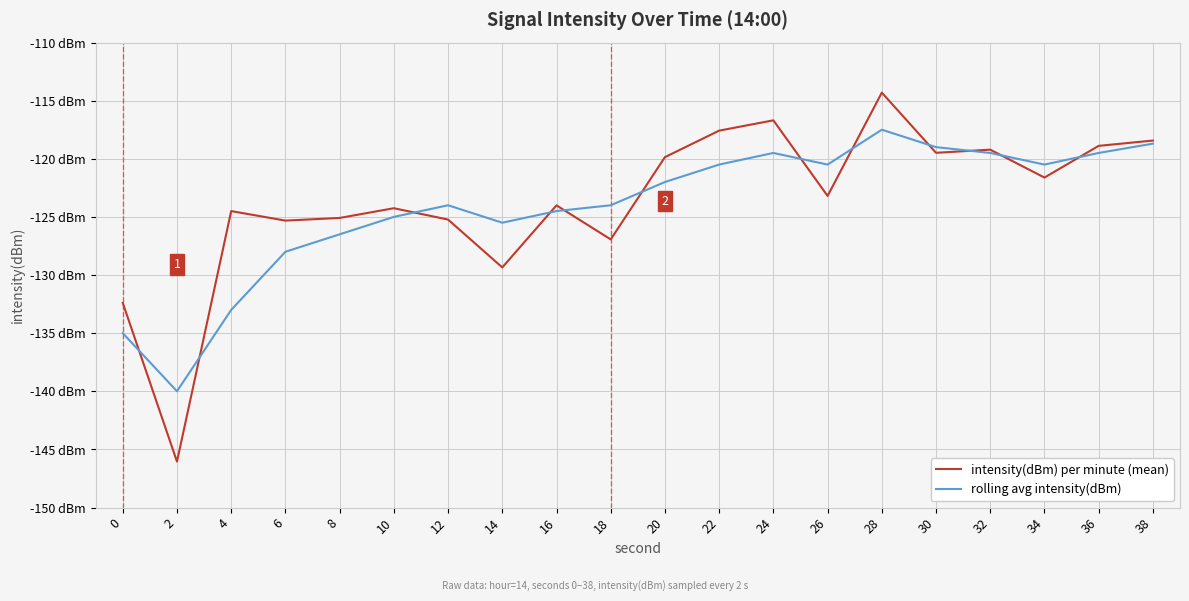

Rank the series by their average value, from highest to lowest.

intensity(dBm) per minute (mean), rolling avg intensity(dBm)